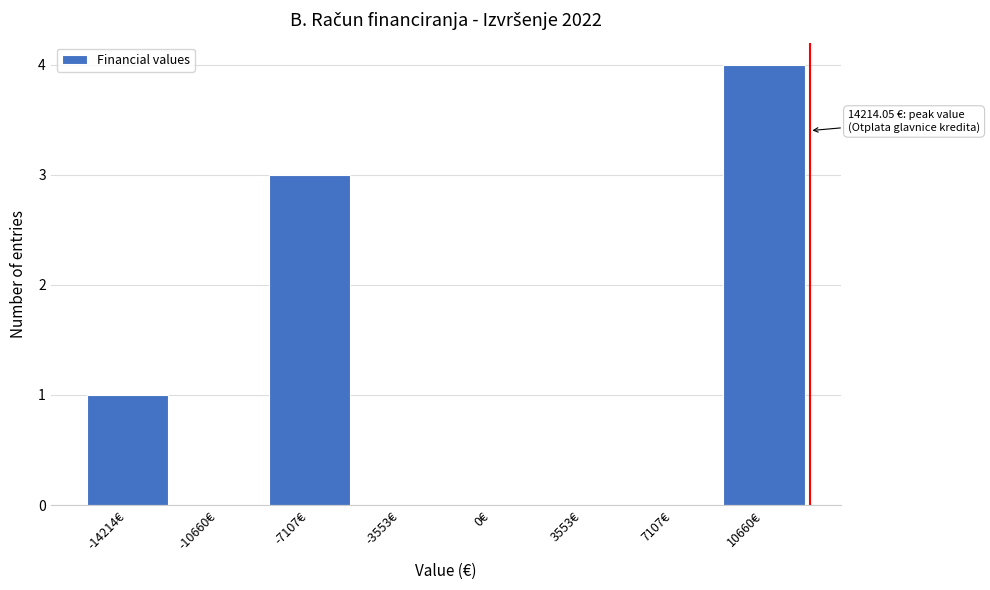

Reading right to left, list all the values displayed in this chart.

10660€=4	7107€=0	3553€=0	0€=0	-3553€=0	-7107€=3	-10660€=0	-14214€=1